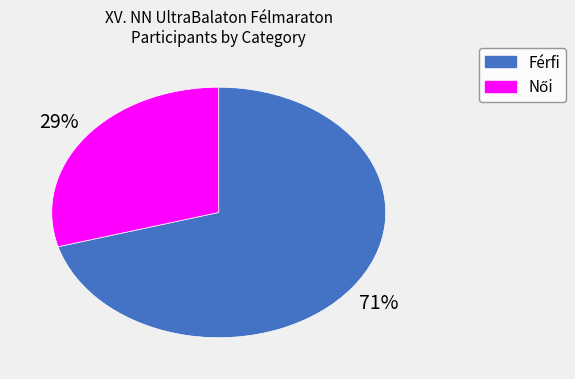

Which category has the biggest portion of the pie?

Férfi